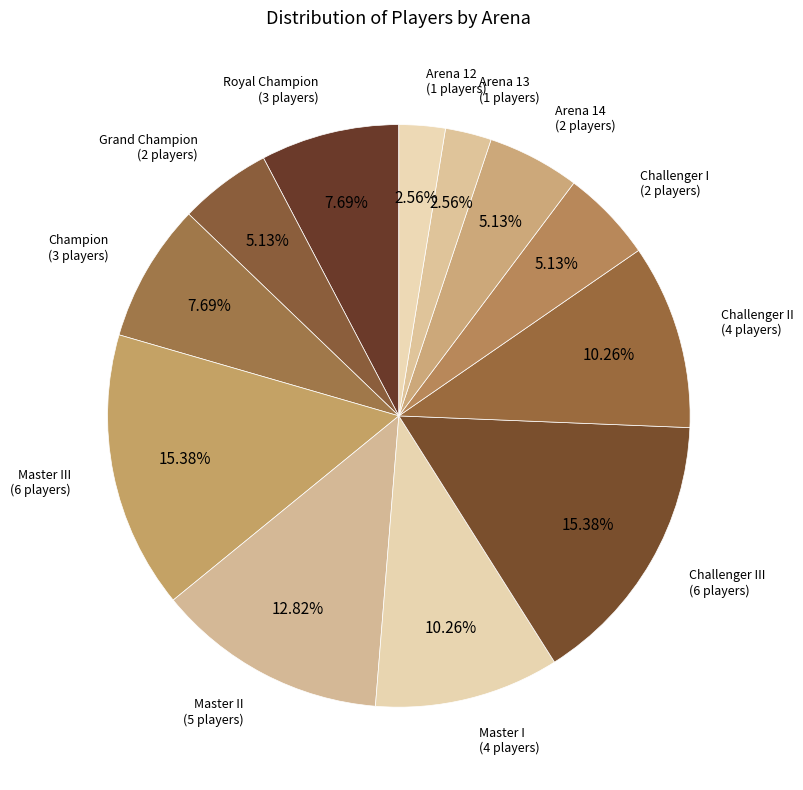

Is the sum of Grand Champion and Arena 13 greater than half?

No